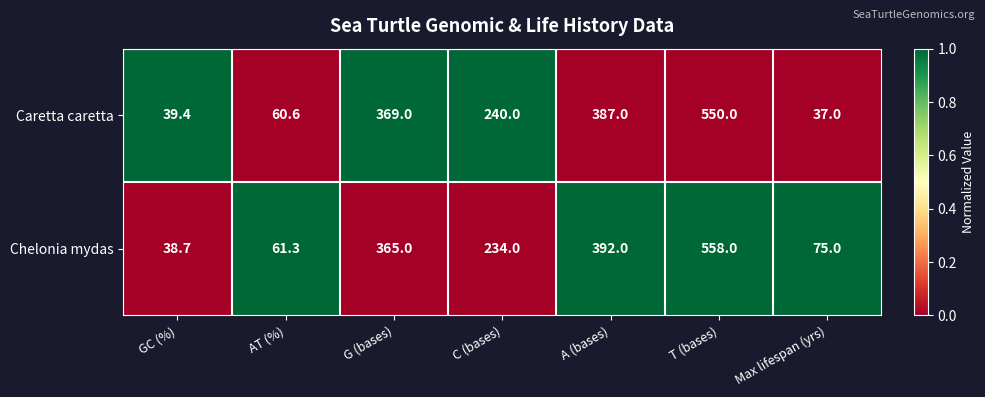

At GC (%), list the series in order from smallest to largest.

Chelonia mydas, Caretta caretta